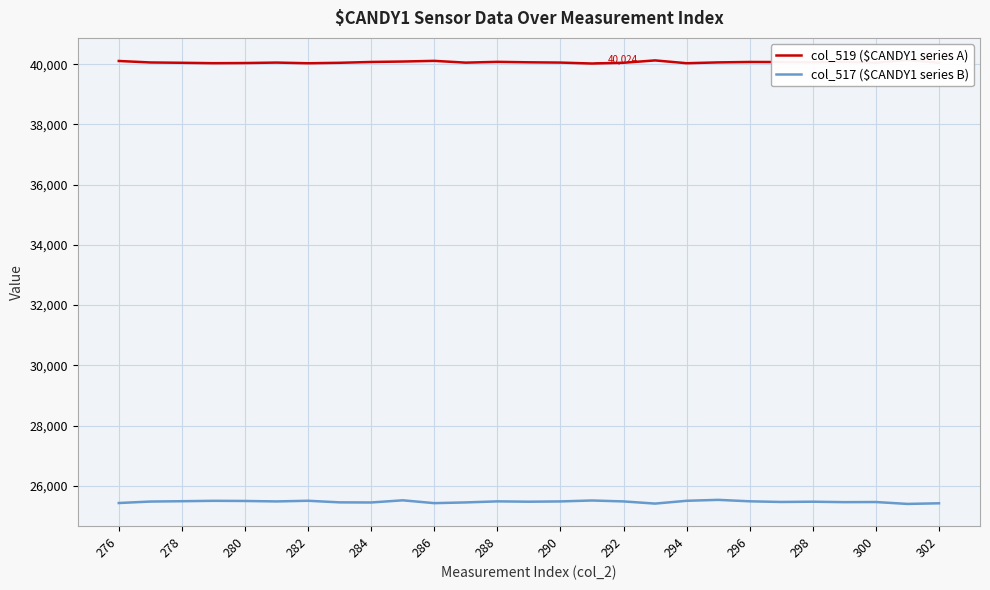

At how many categories does at least one series exceed 38473?

27